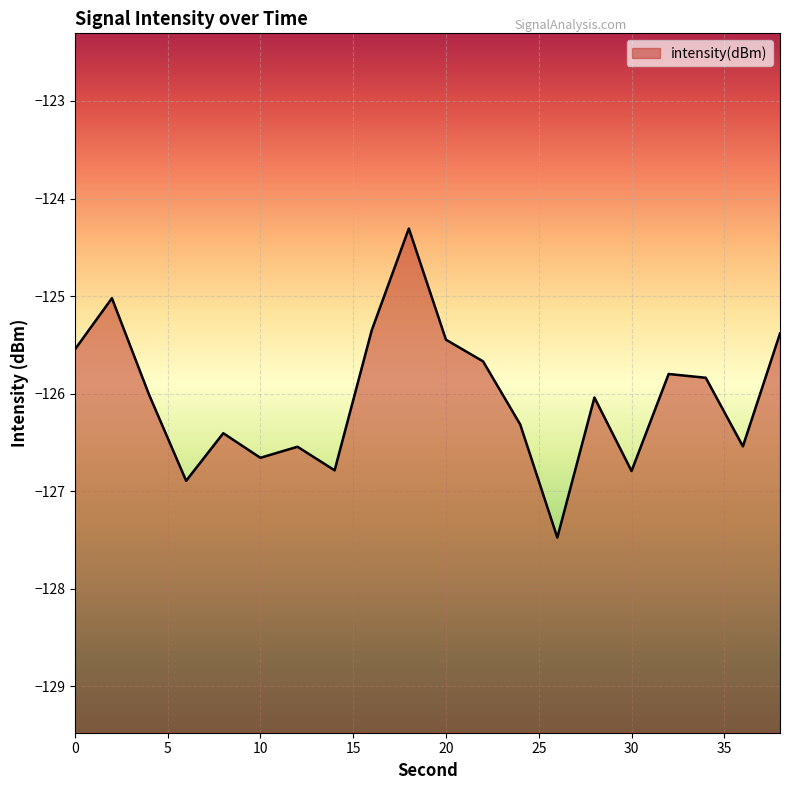

Reading left to right, what are all the values shown in this chart?

-125.5	-125.0	-126.0	-126.9	-126.4	-126.7	-126.5	-126.8	-125.4	-124.3	-125.4	-125.7	-126.3	-127.5	-126.0	-126.8	-125.8	-125.8	-126.5	-125.4